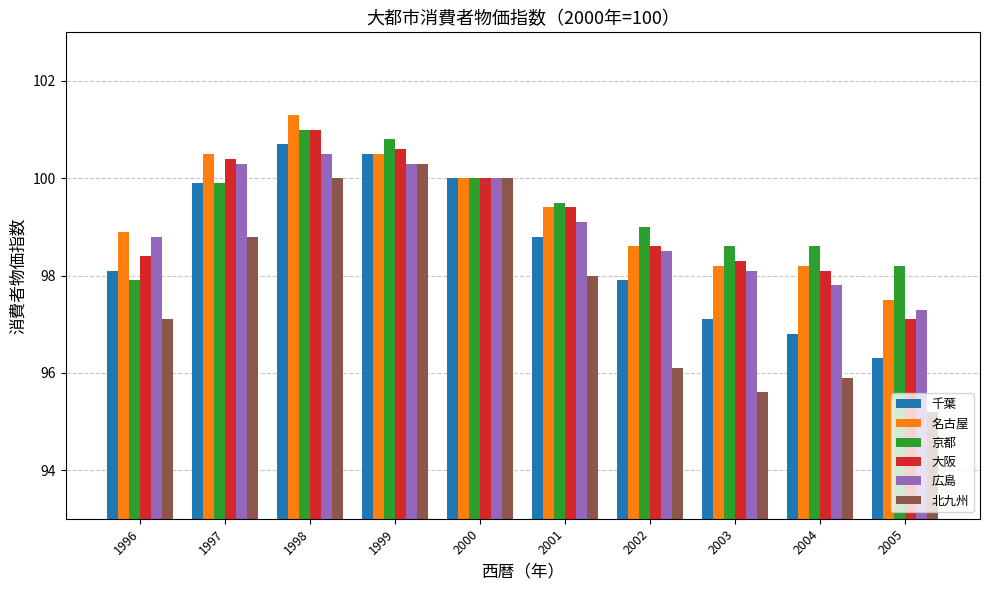

What value does the 千葉 series have at 2000?

100.0